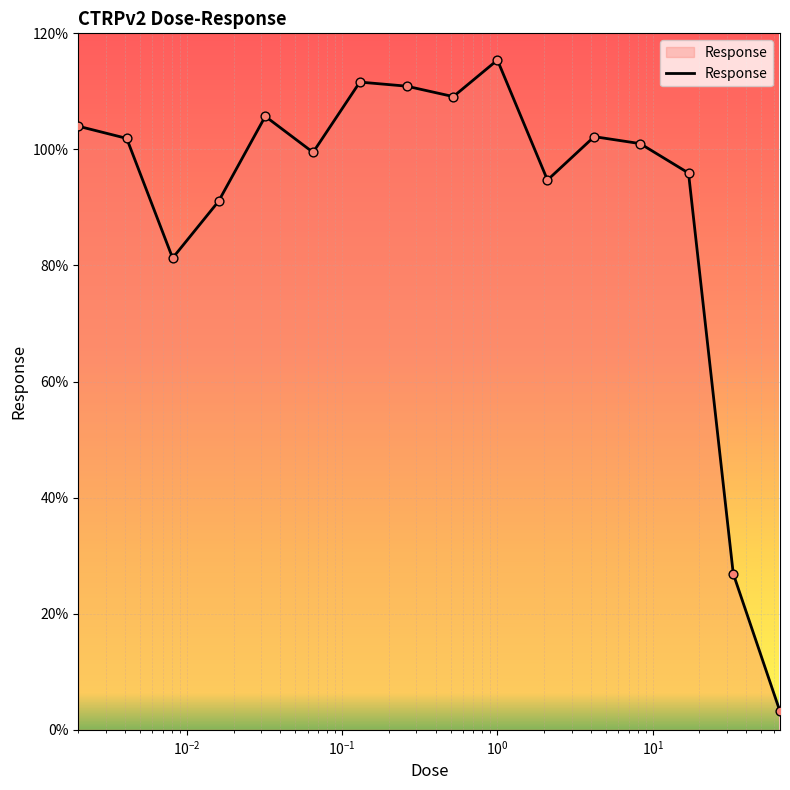

What is the minimum value shown in the chart?

3.2